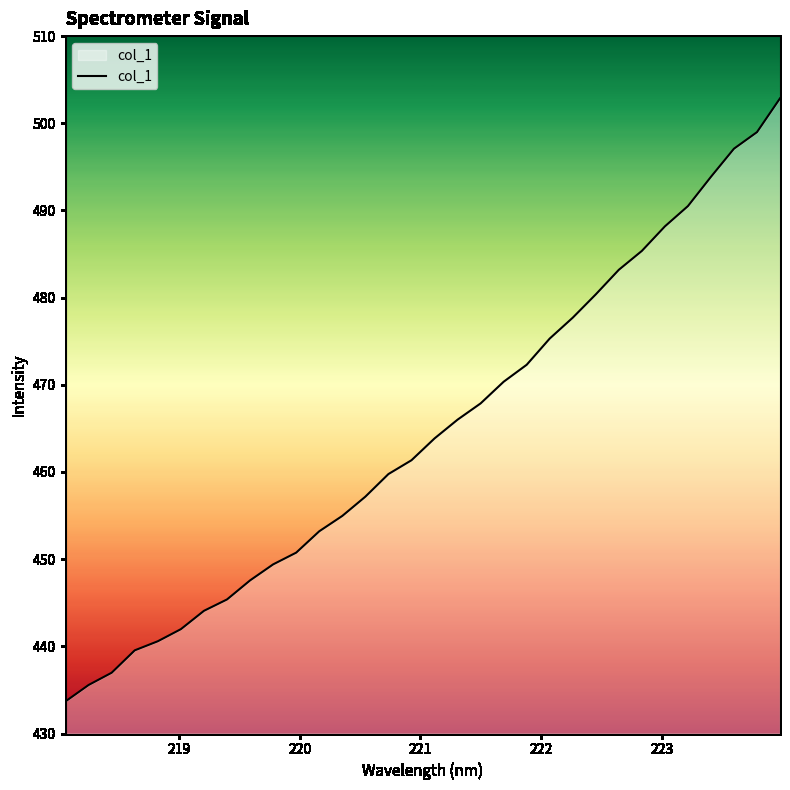

What is the difference between the maximum and minimum values?

69.2